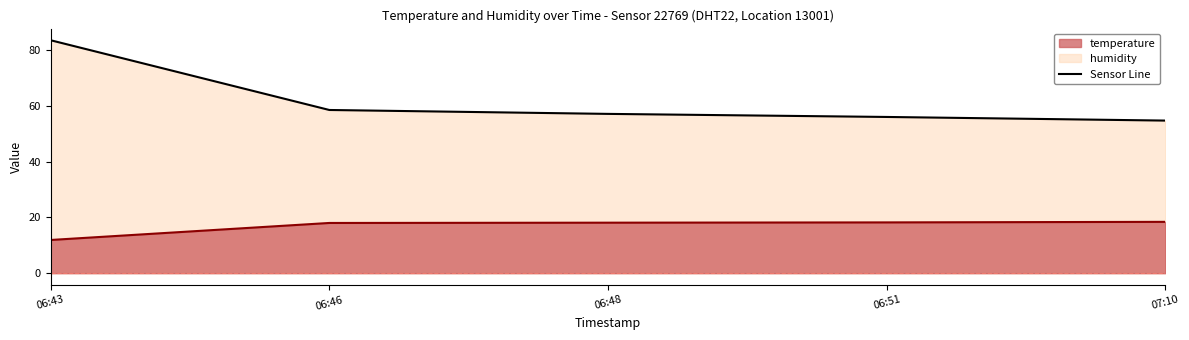

What is the label of the 1st point from the right?

07:10